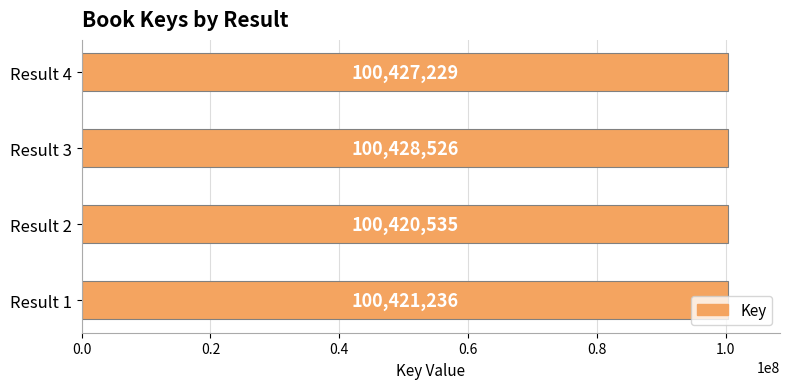

What is the smallest value displayed?

100420535